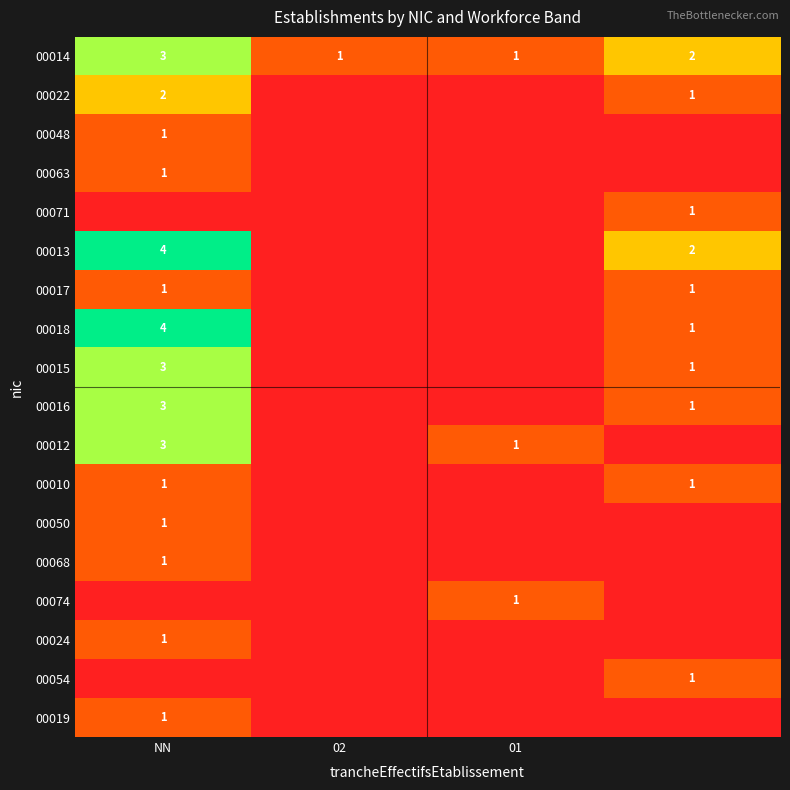

The value of 00068 at NN is 1. True or false?

True